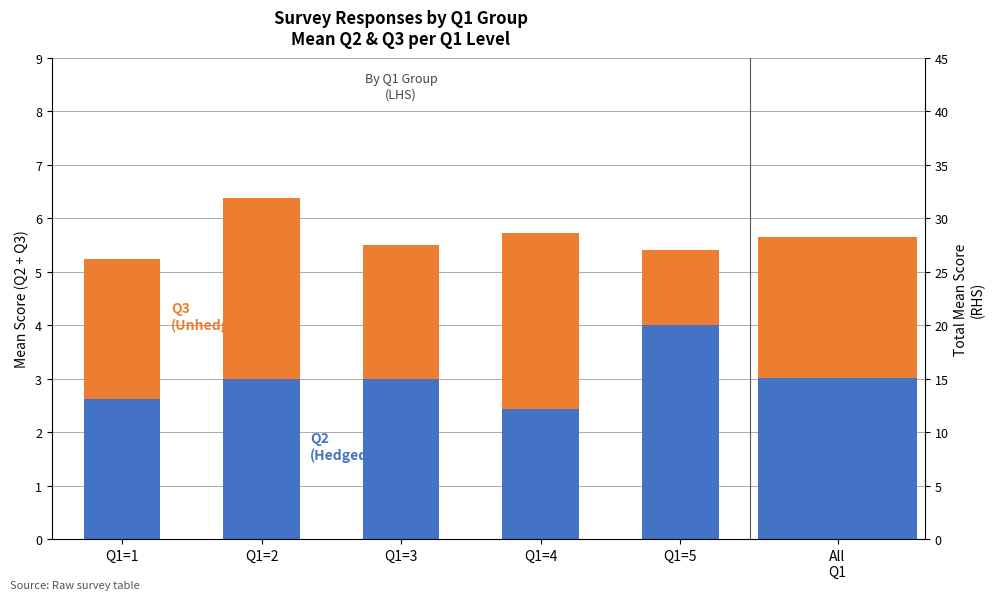

Read the Q2 (Hedged) value at Q1=3.

3.0